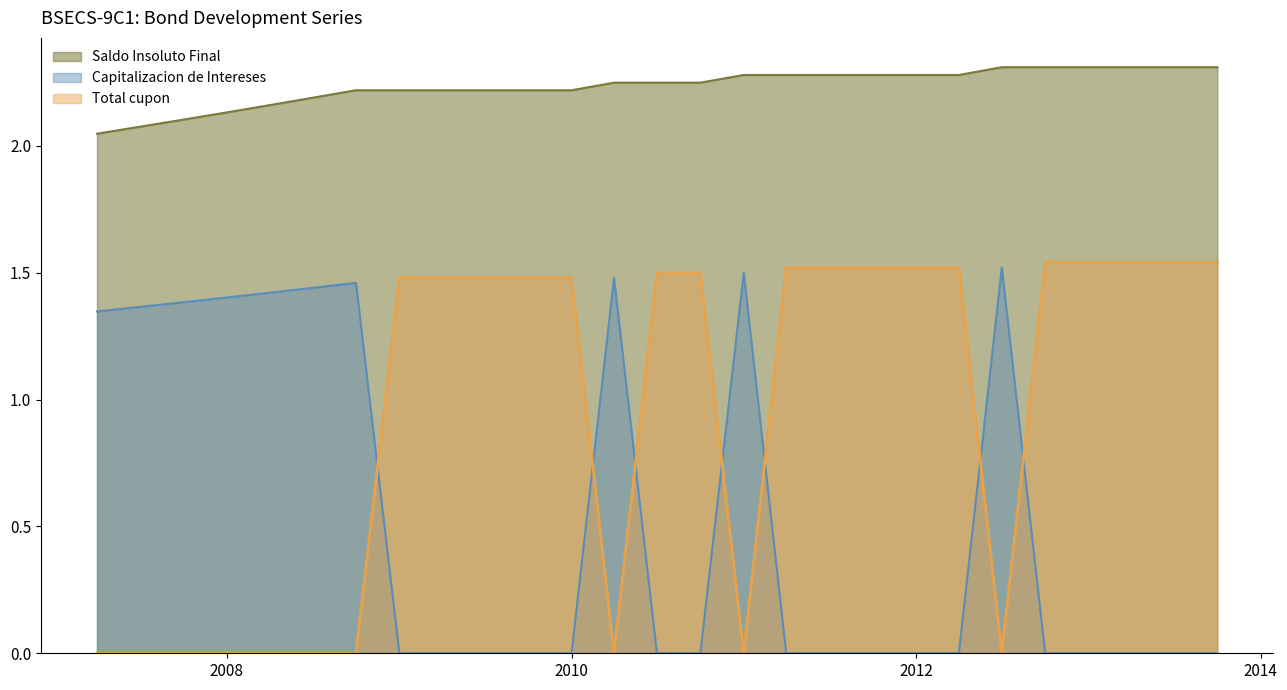

How many lines are shown in the chart?

3